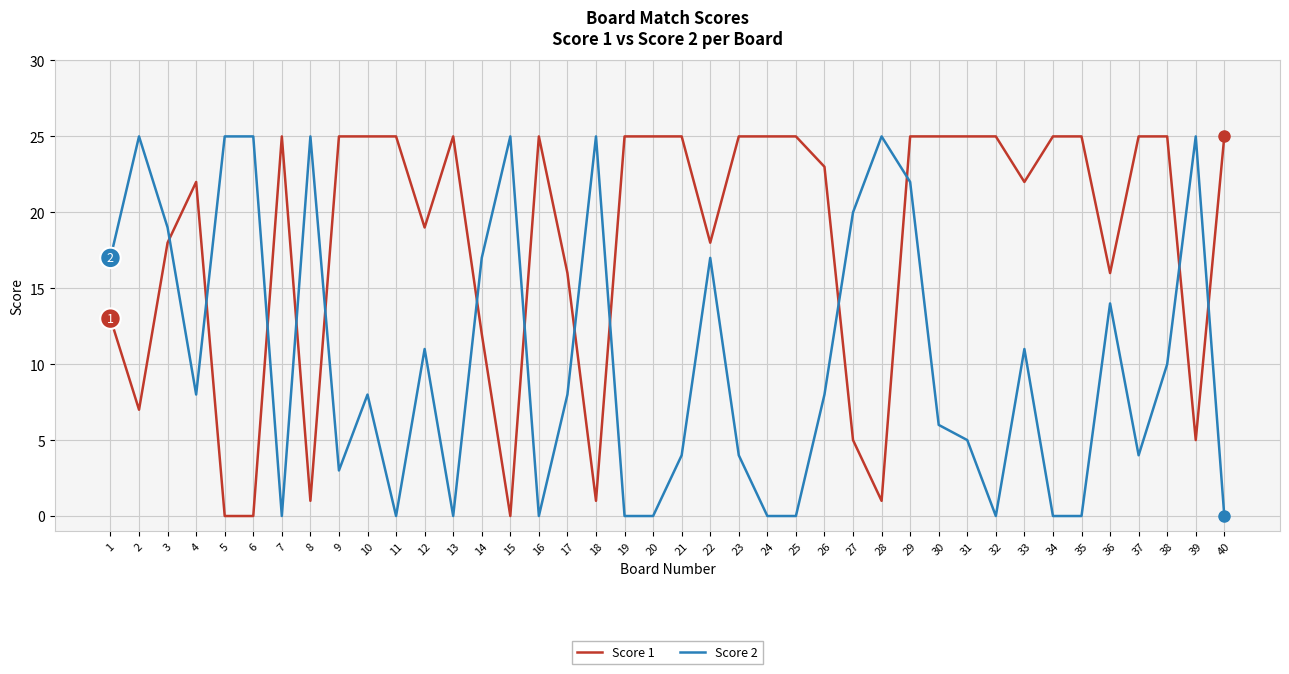

What is the difference between the highest and lowest values at 4?

14